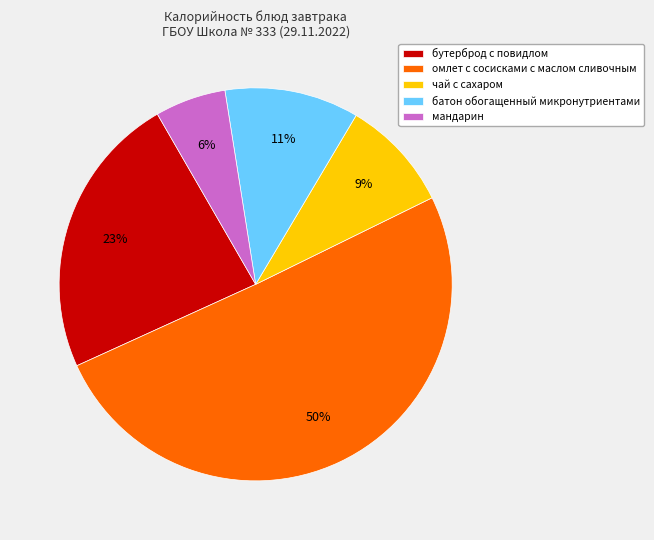

To the nearest percent, what is the combined percentage of омлет с сосисками с маслом сливочным and батон обогащенный микронутриентами?

62%